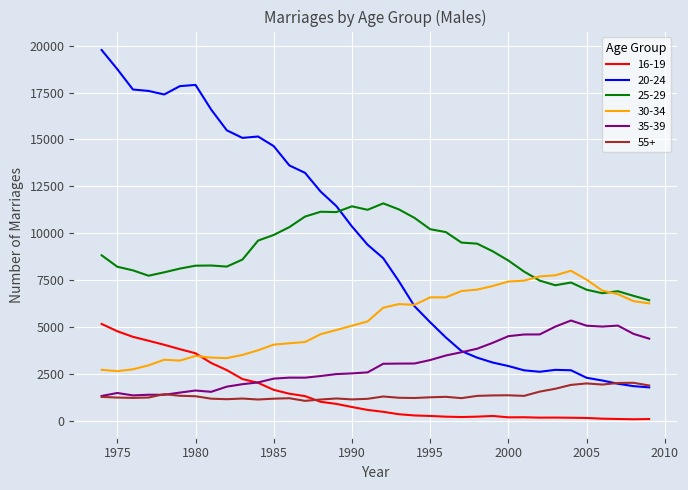

True or false: 35-39 and 25-29 cross at least once.

False